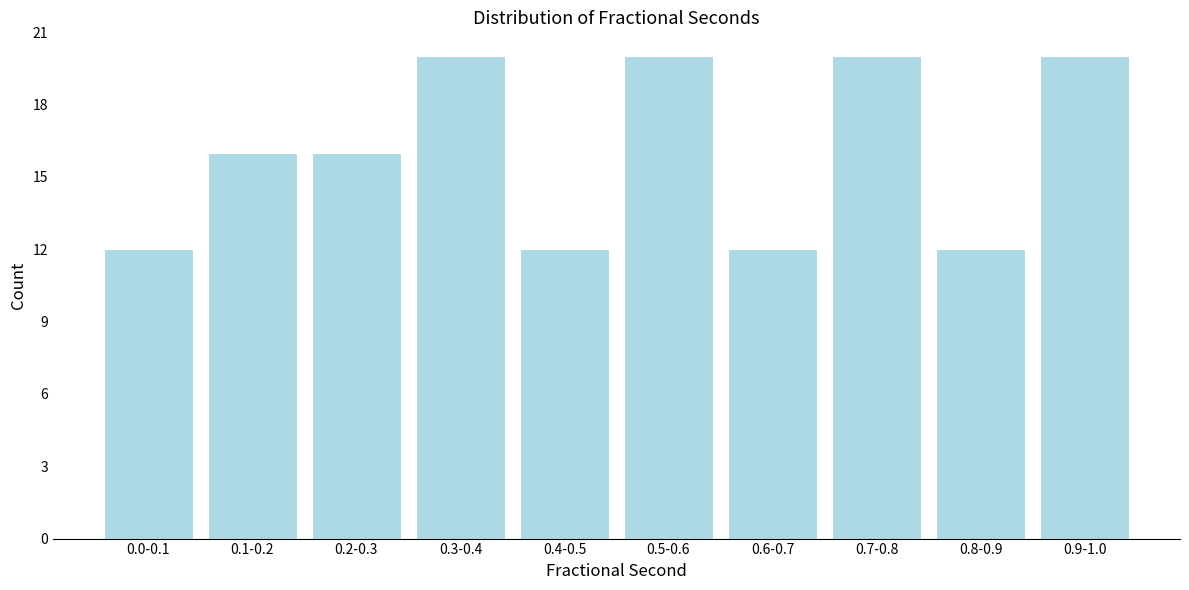

Reading right to left, extract all data points from this chart.

20	12	20	12	20	12	20	16	16	12